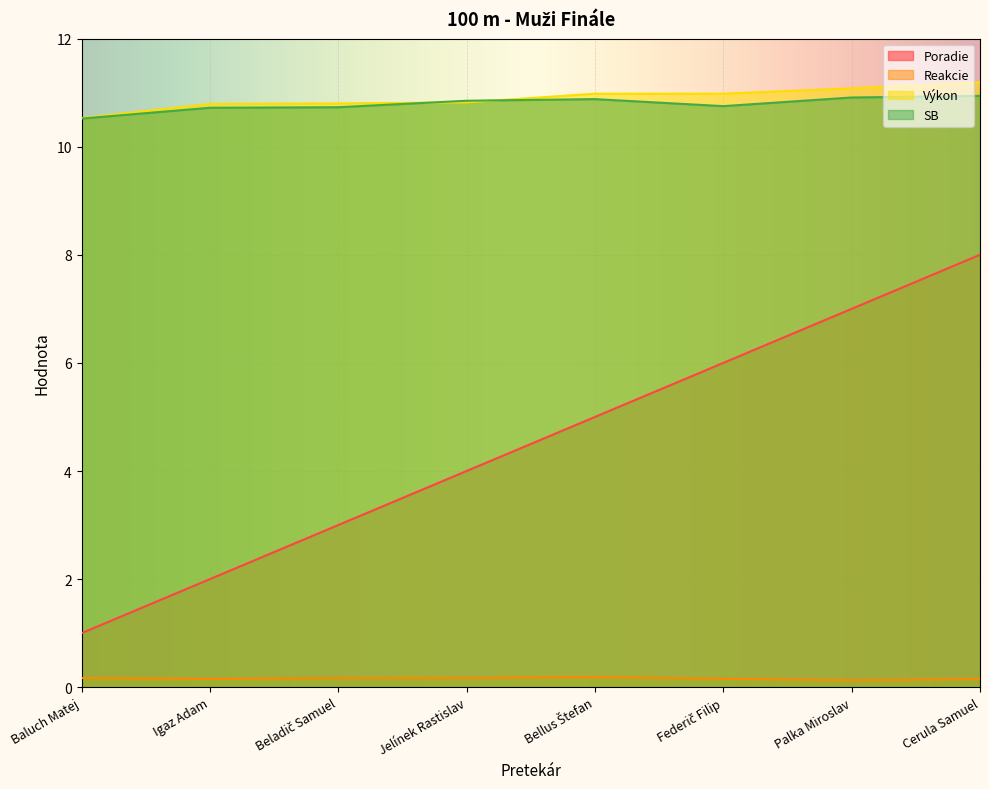

What is the average value of the Reakcie series?

0.2